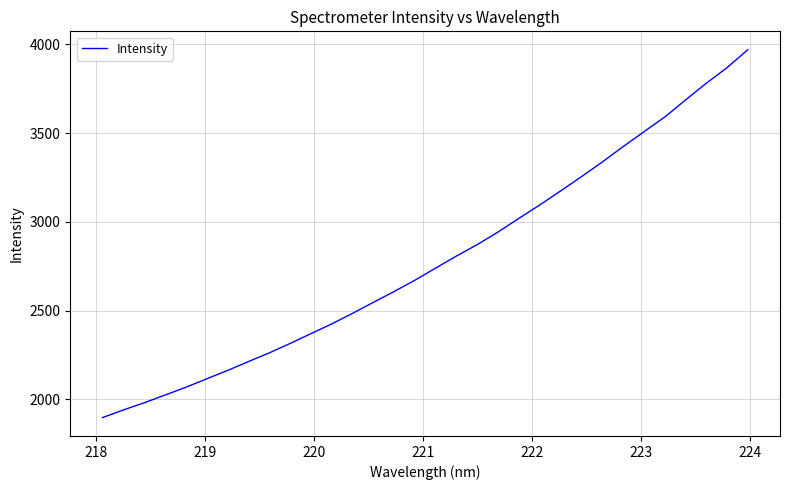

Is this an area chart (filled region under the line)?

No